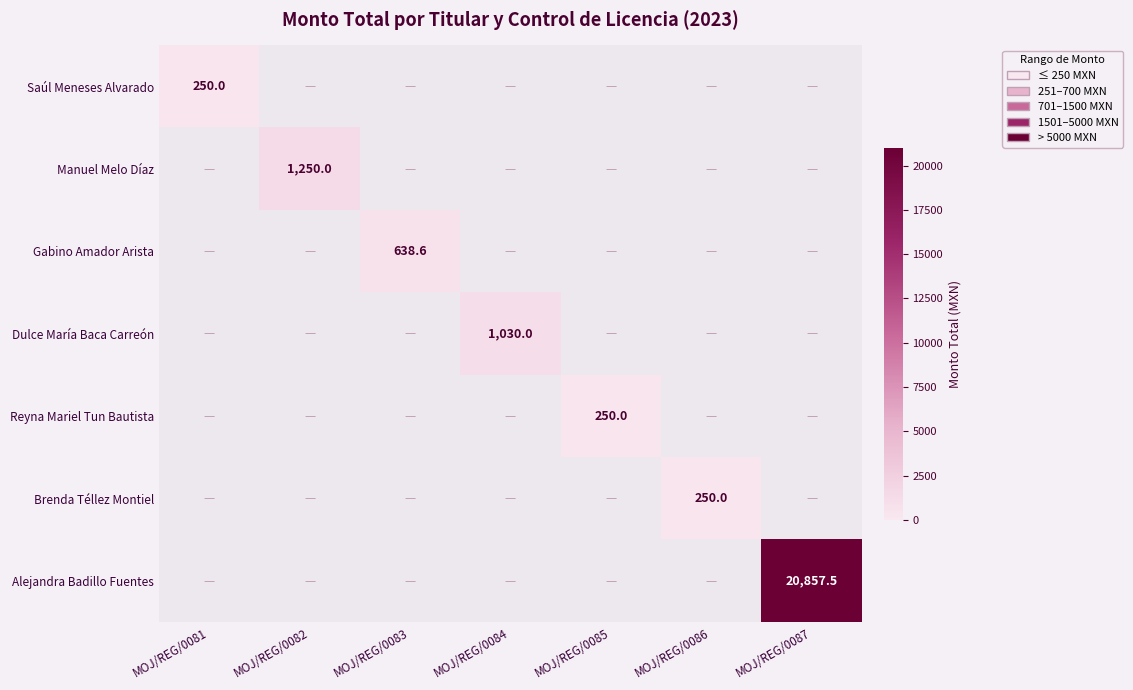

How many positive values does the Dulce María Baca Carreón series have?

1